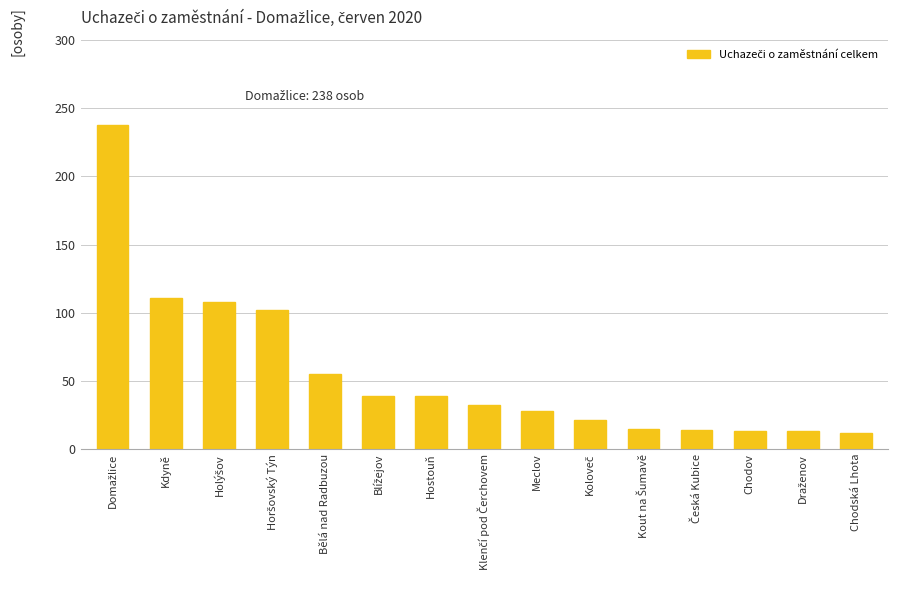

What is the average value?

56